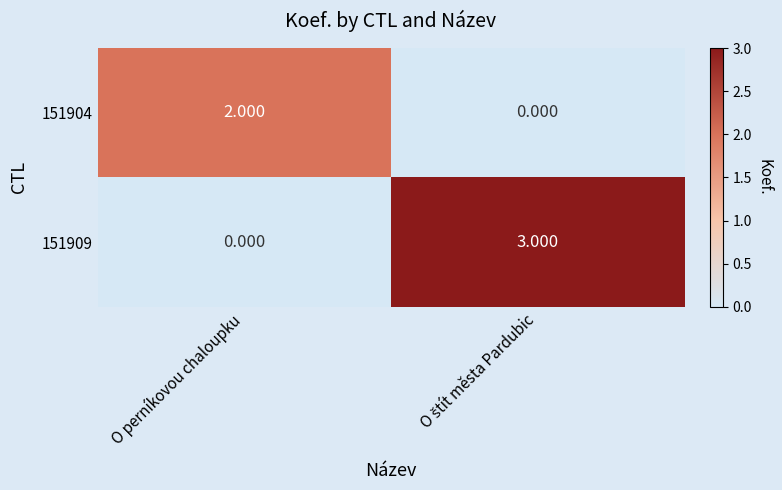

At which label does 151909 reach its minimum?

O perníkovou chaloupku